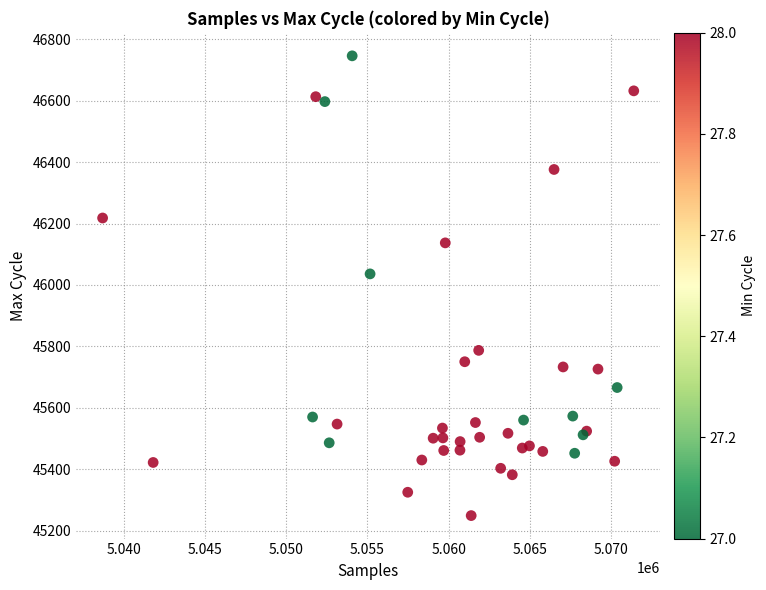

What Y value in the scatter plot is closest to 45997?

46036